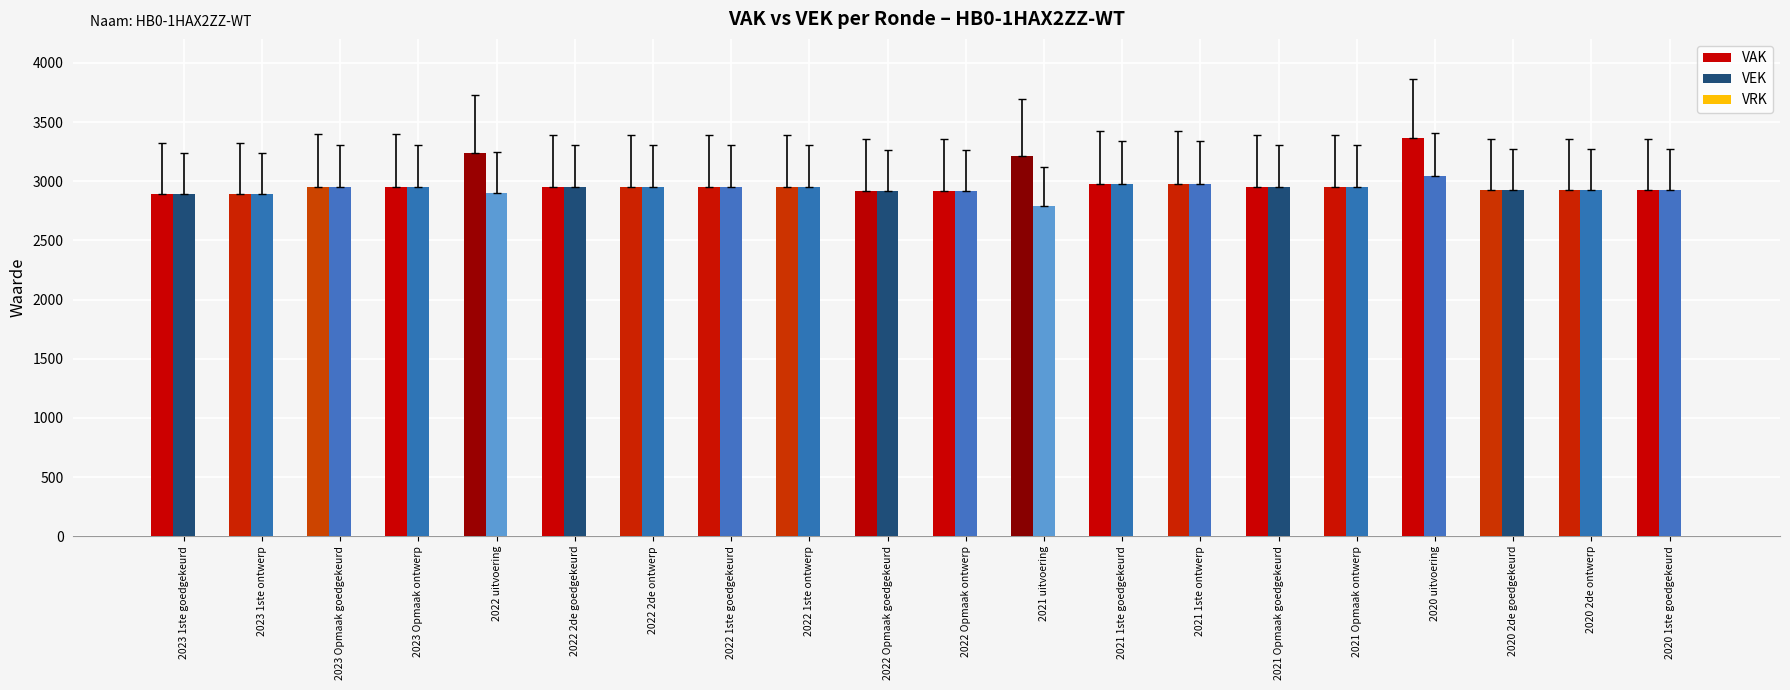

Are the bars horizontal?

No